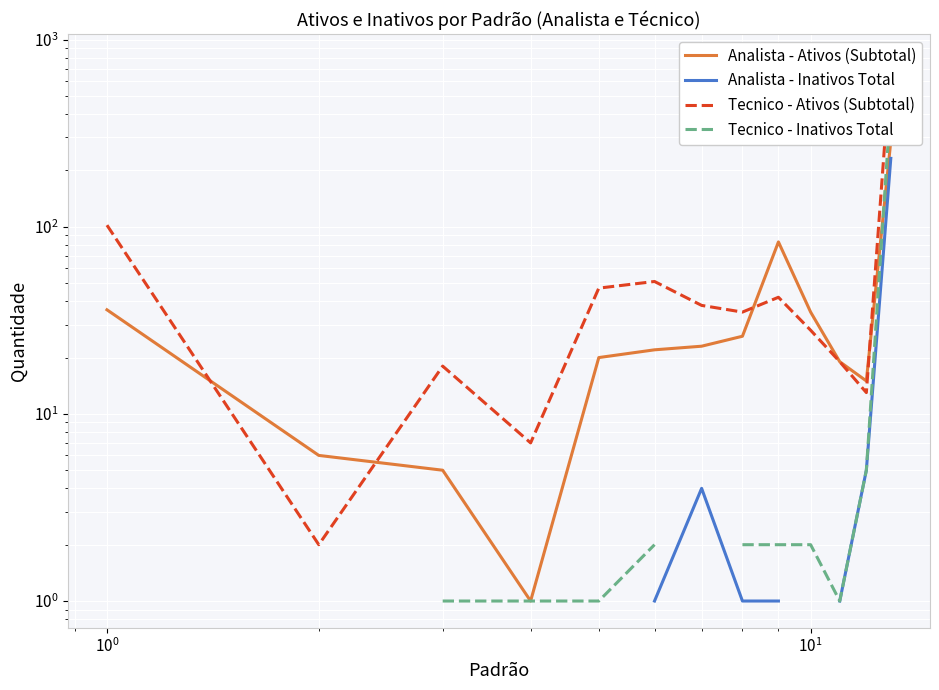

What is the sum of all Analista - Ativos (Subtotal) values?

578.0